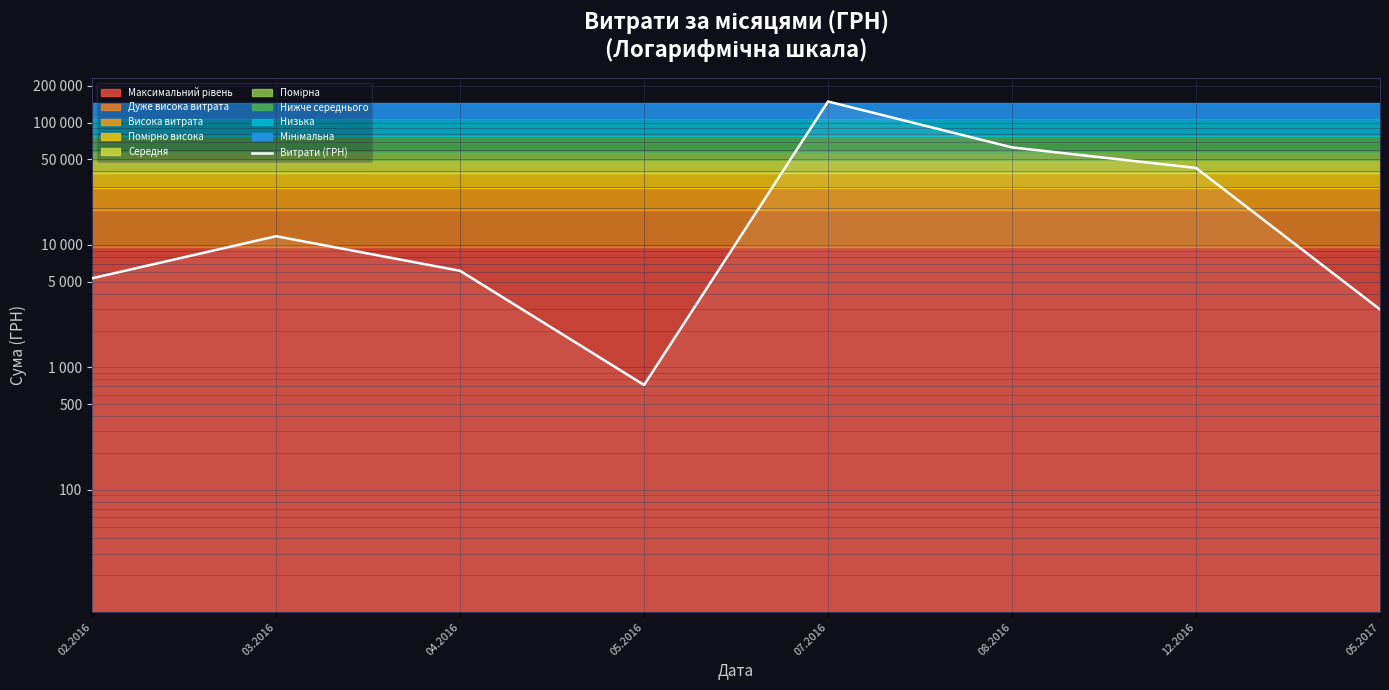

What is the difference between the values at 03.2016 and 05.2017?

8813.4